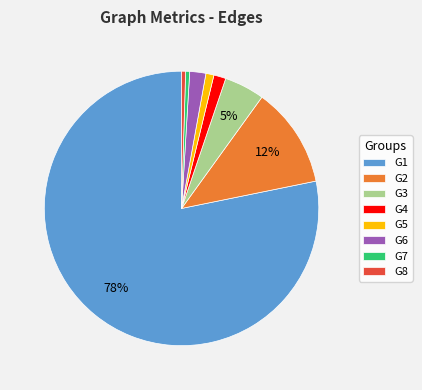

To the nearest percent, what portion does G2 represent?

12%